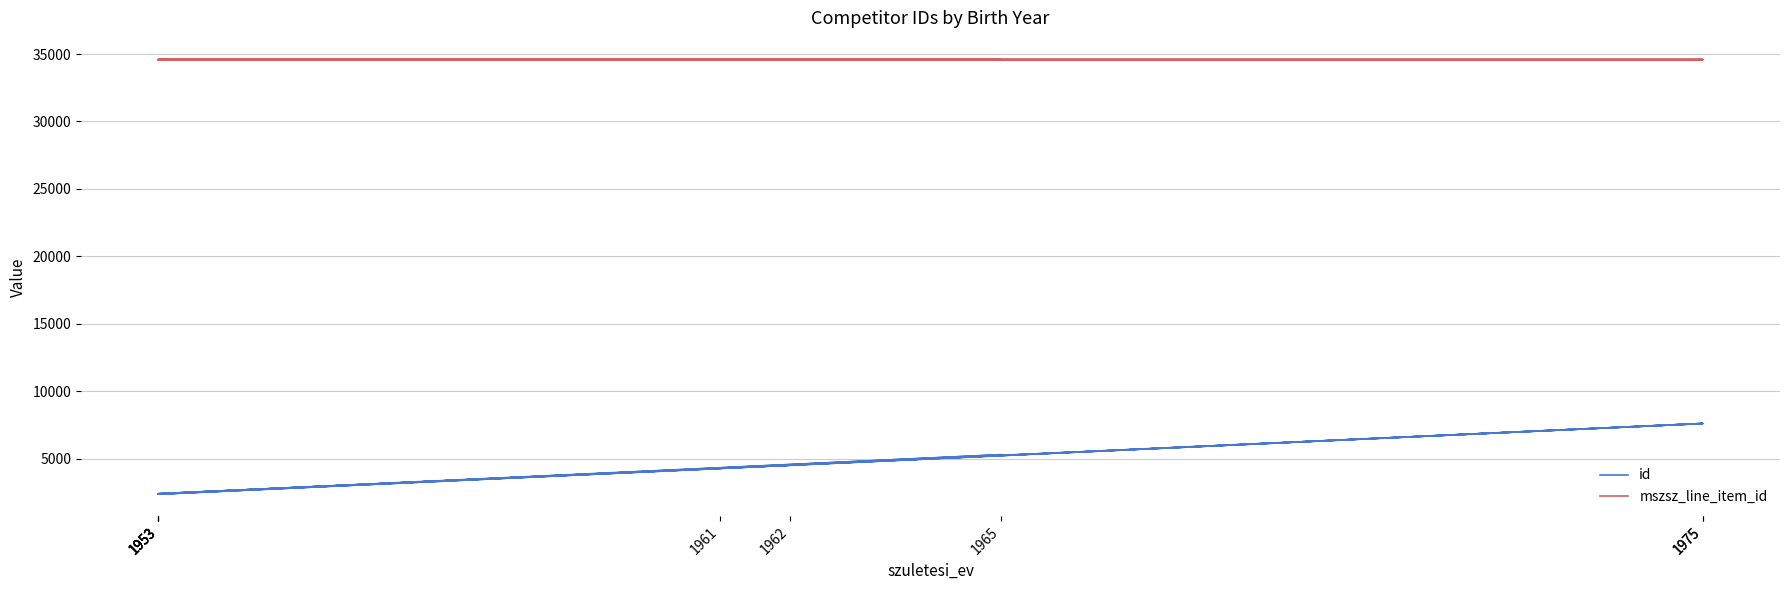

What is the sum of all id values?

38795